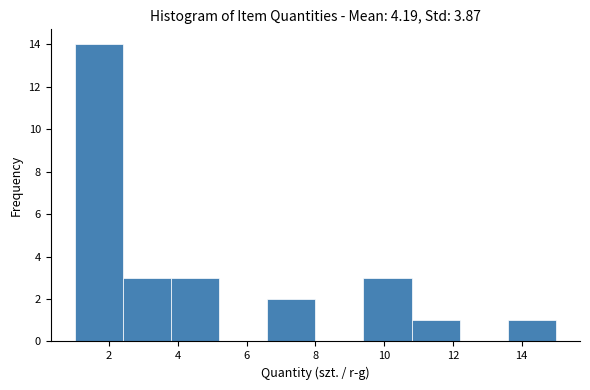

Which range on the x-axis has the tallest bar?

1.0 to 2.4